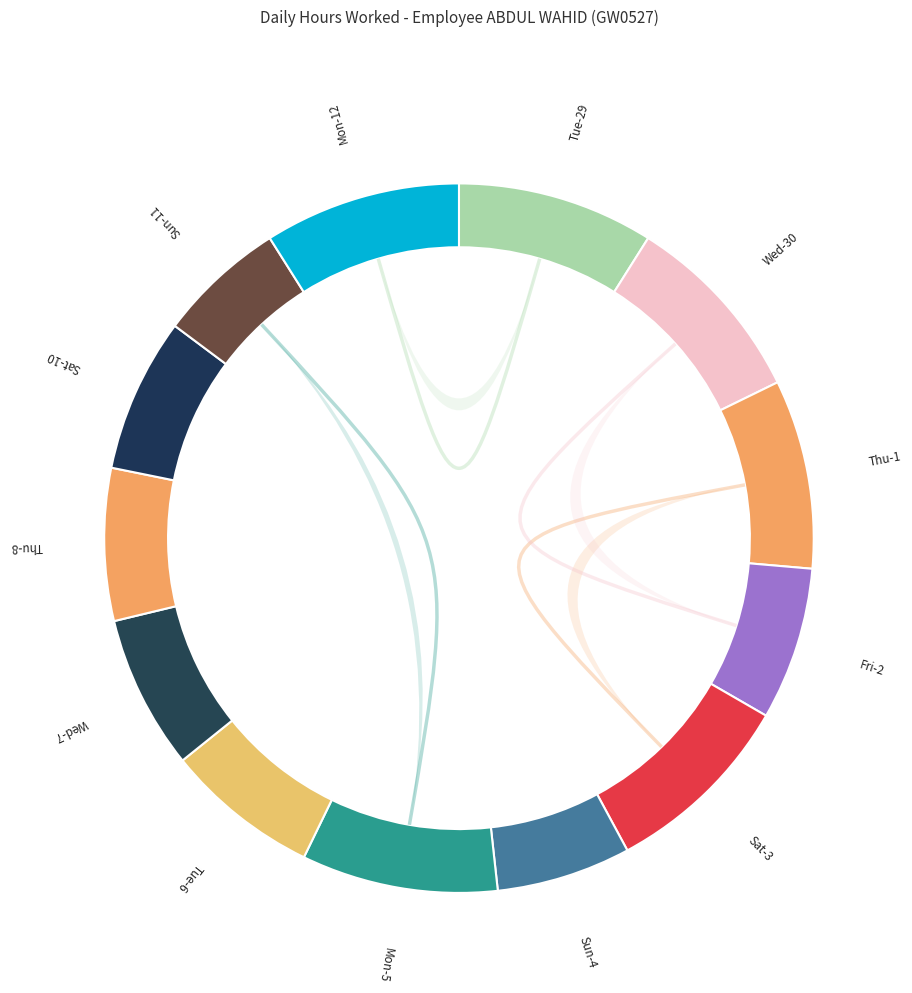

Between Wed-7 and Wed-30, which is larger?

Wed-30